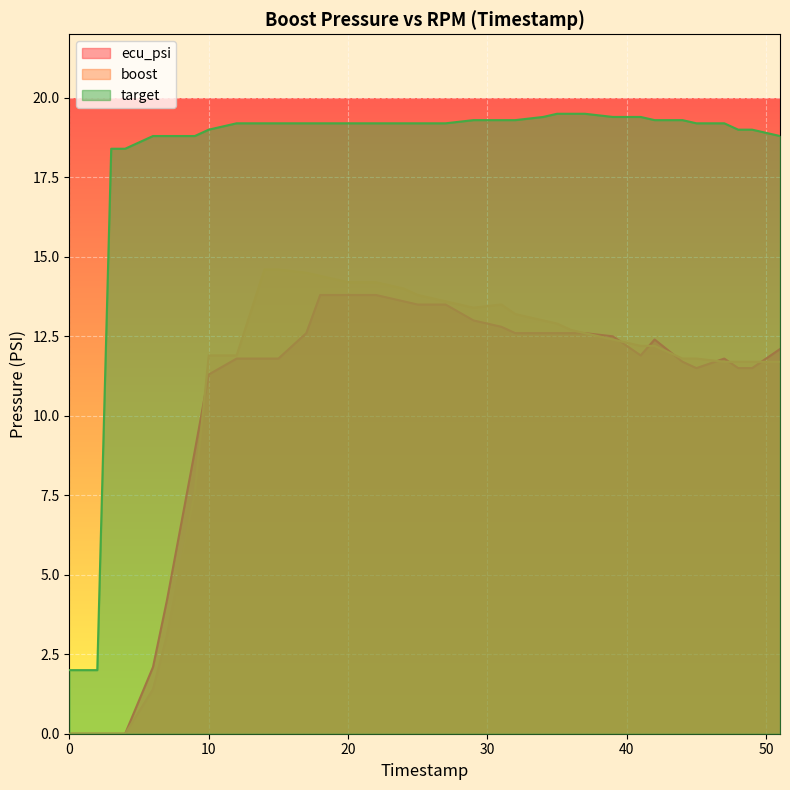

At which category does boost reach its first local peak?

31